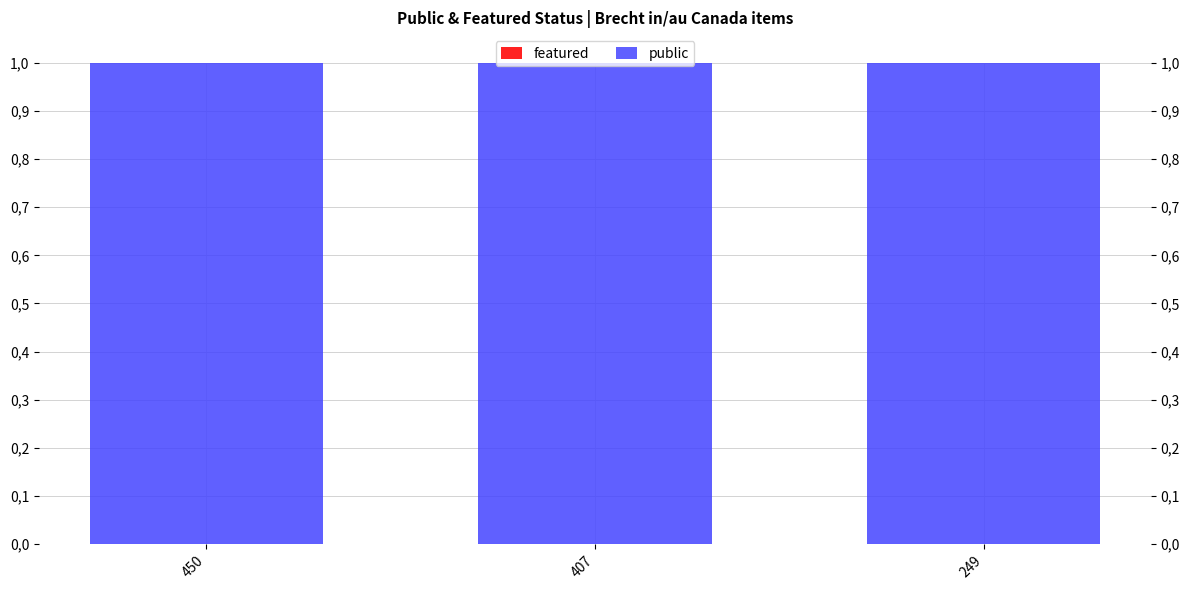

Reading left to right, what are all the values shown in this chart?

public: 450=1	407=1	249=1
featured: 450=0	407=0	249=0